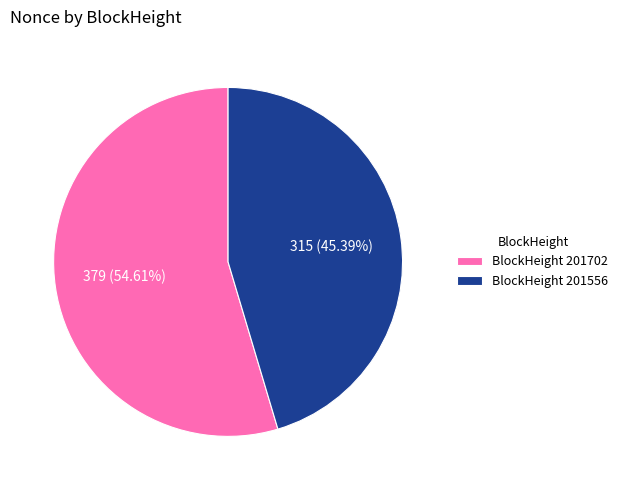

Which slice is the largest?

BlockHeight 201702